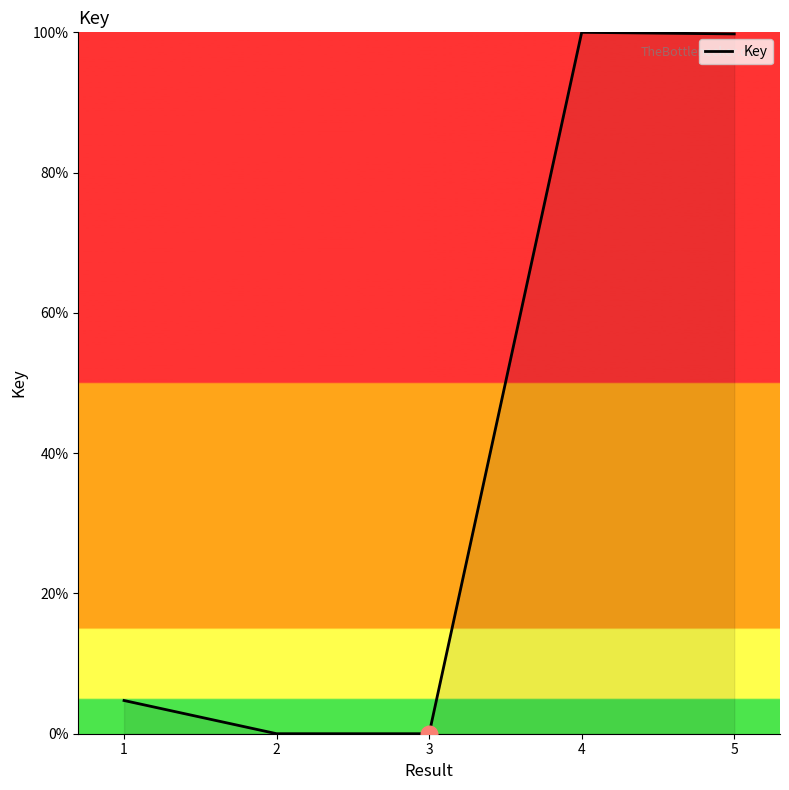

Does the chart have visible grid lines?

No